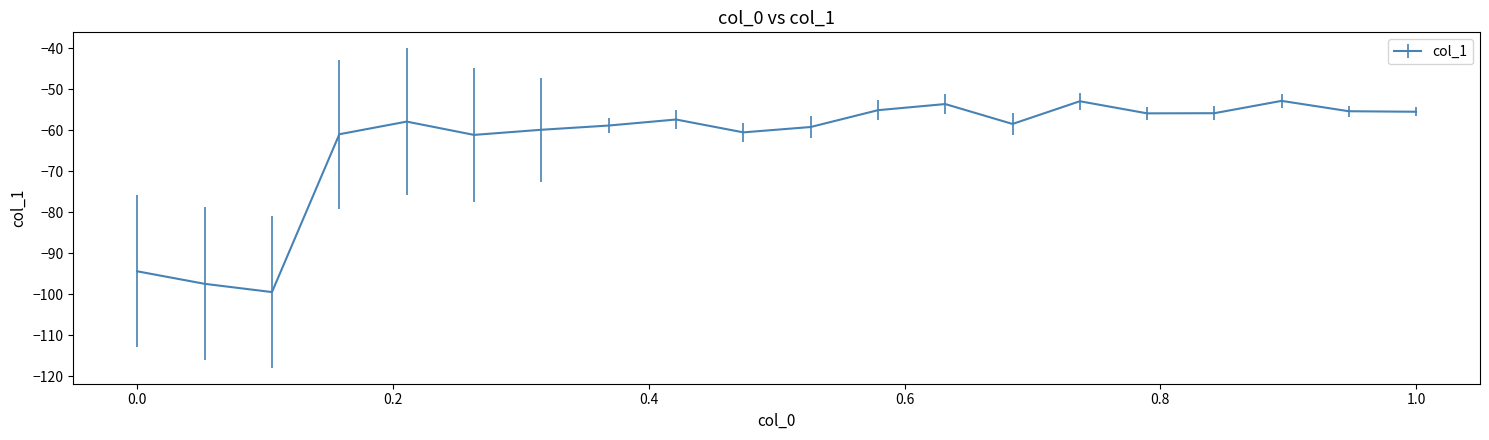

What is the greatest value displayed?

-52.8